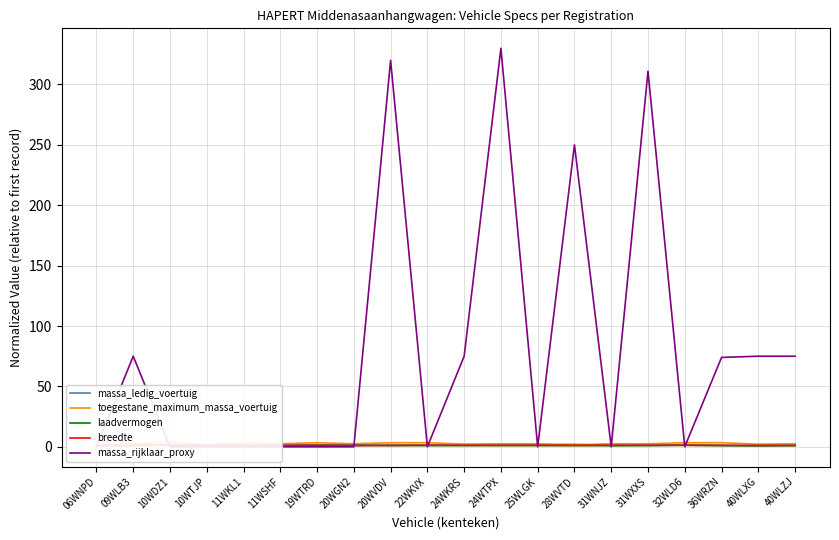

Is it true that massa_ledig_voertuig equals 0.4 at 40WLZJ?

False